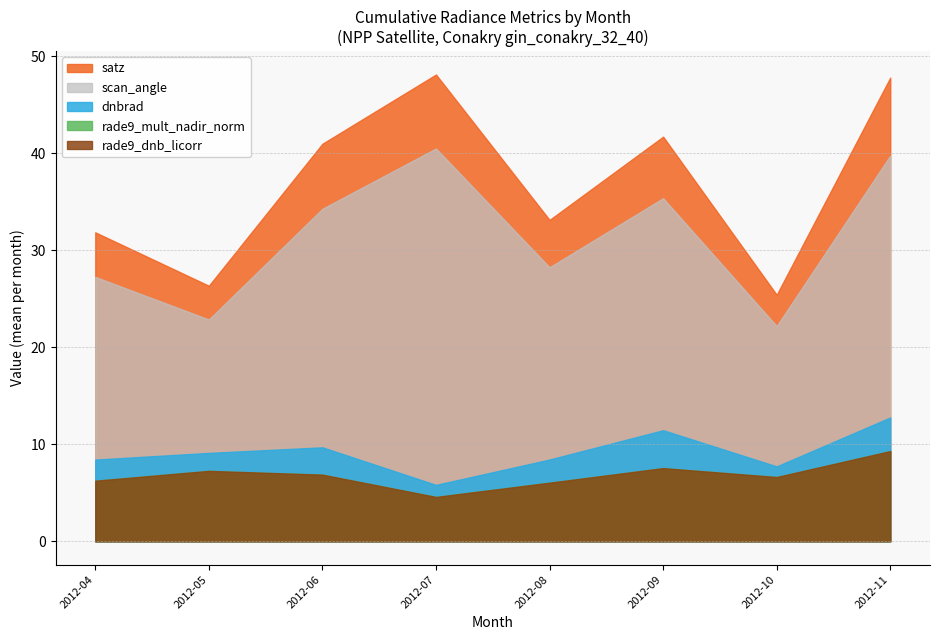

How many values in the rade9_dnb_licorr series exceed 6?

6